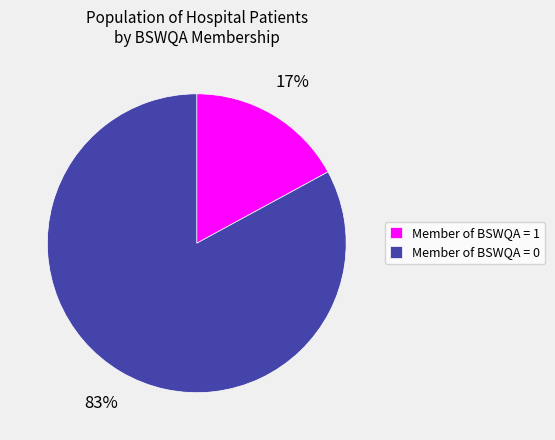

Between Member of BSWQA = 0 and Member of BSWQA = 1, which is larger?

Member of BSWQA = 0